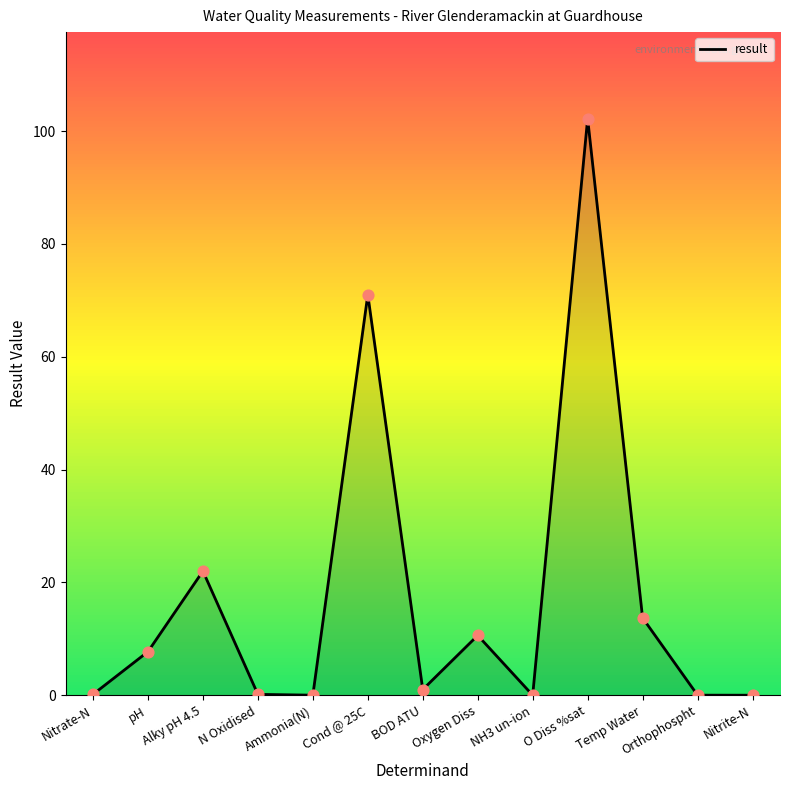

What is the change in value from Cond @ 25C to O Diss %sat?

+31.2